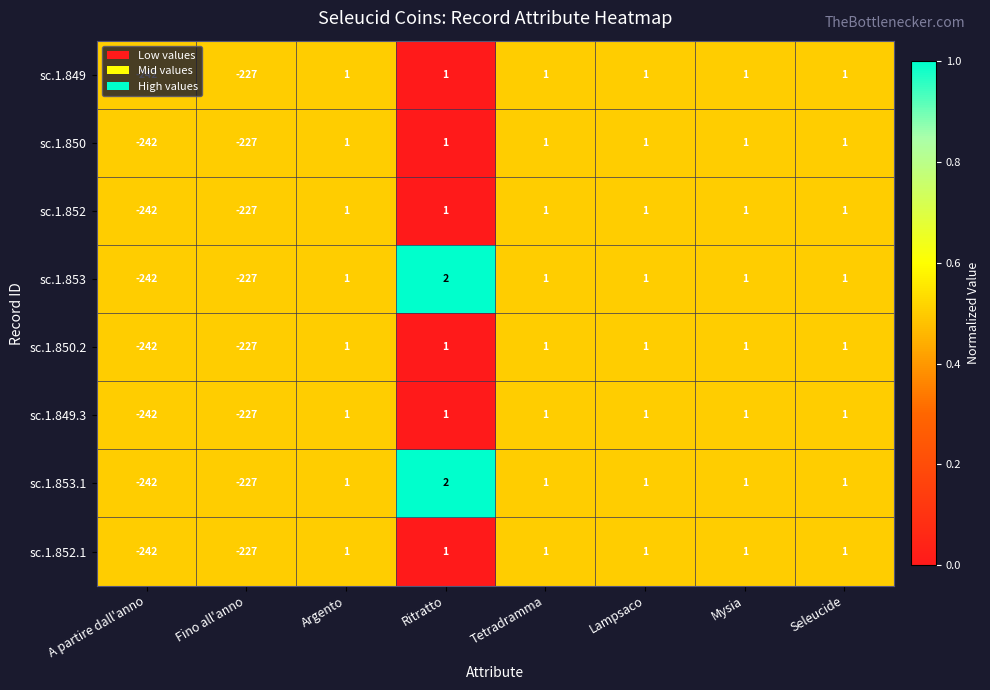

True or false: sc.1.849.3 has a value of 1 at Ritratto.

True